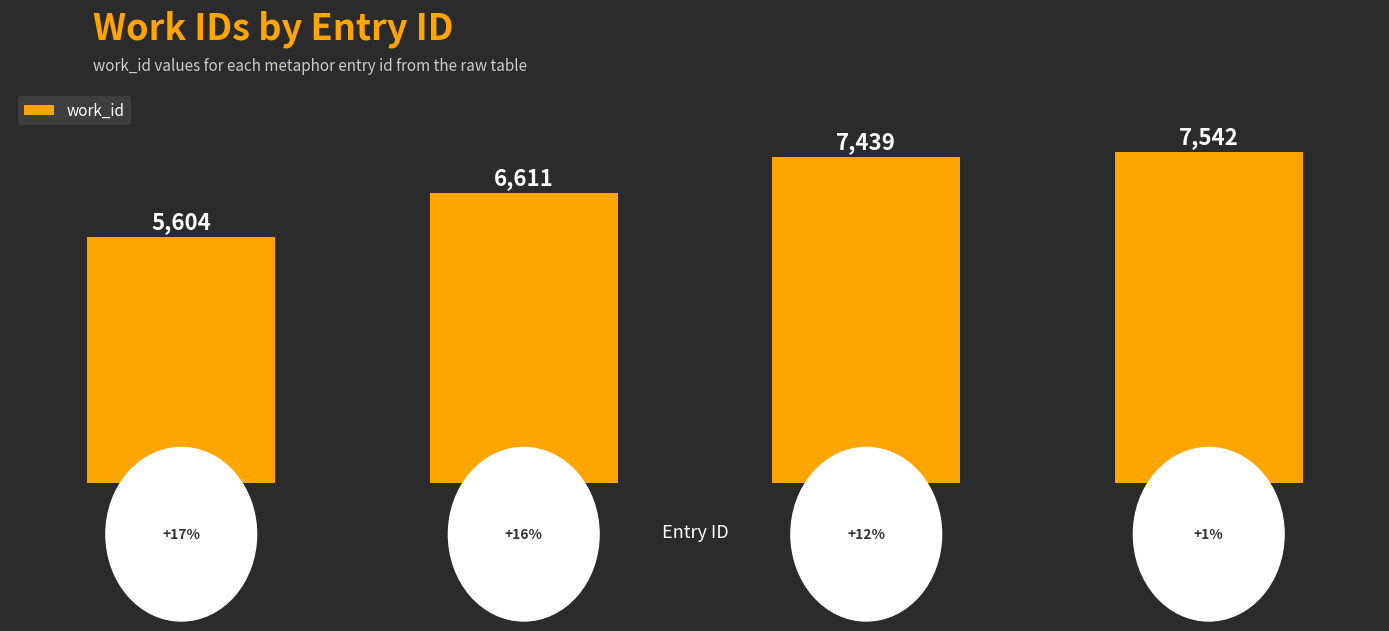

What is the average value?

6799